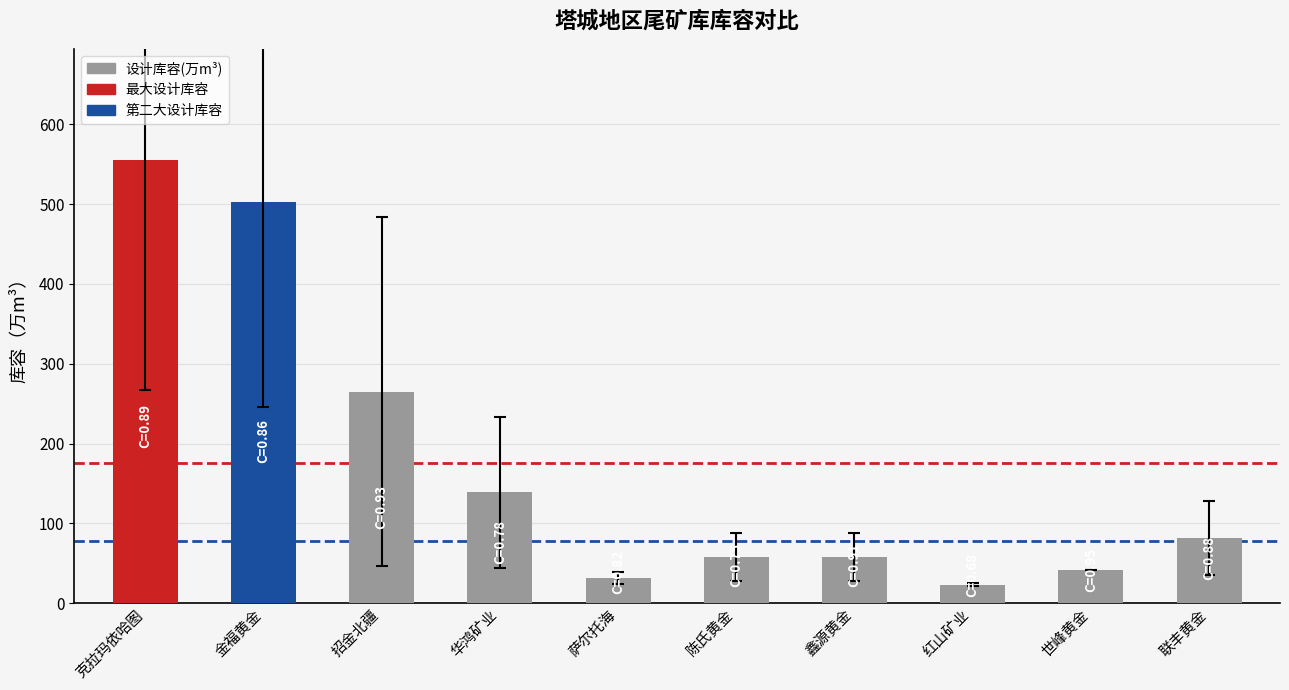

How many distinct data groups are displayed?

1